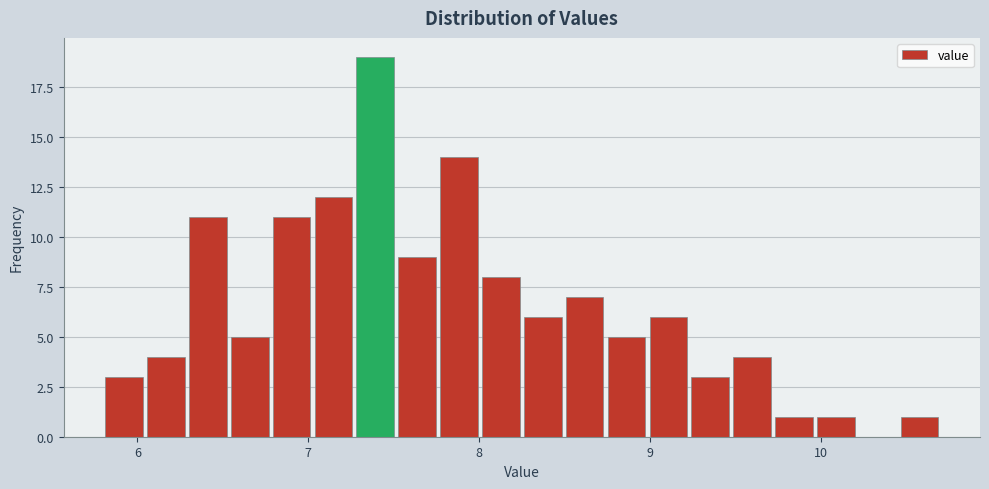

Read against the x-axis, roughly where is the centre of the tallest bar?

7.4